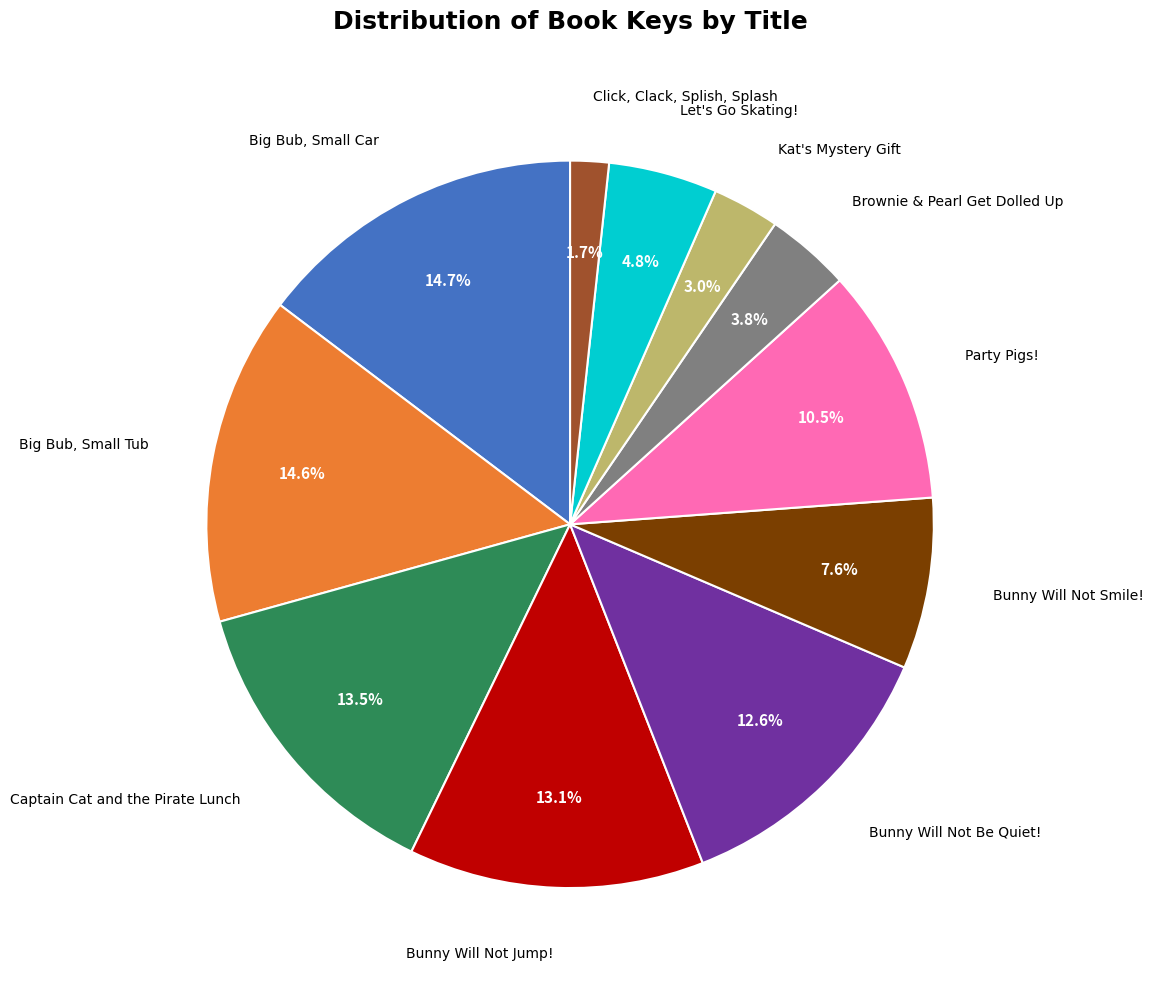

Is there any slice that represents more than half of the pie?

No